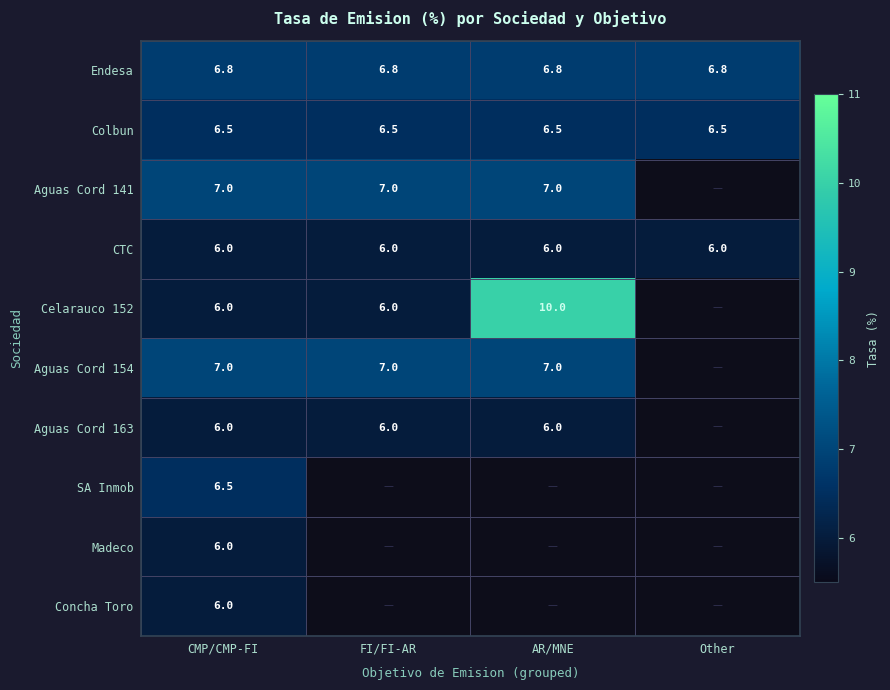

Read the CTC value at CMP/CMP-FI.

6.0